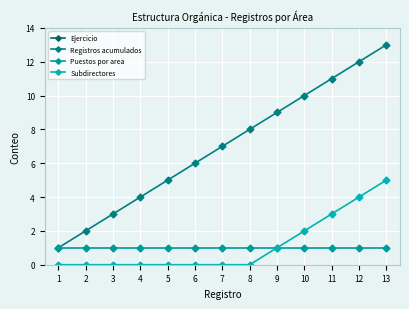

Reading left to right, what are all the values shown in this chart?

Ejercicio: 2021	2021	2021	2021	2021	2021	2021	2021	2021	2021	2021	2021	2021
Registros acumulados: 1	2	3	4	5	6	7	8	9	10	11	12	13
Puestos por area: 1	1	1	1	1	1	1	1	1	1	1	1	1
Subdirectores: 0	0	0	0	0	0	0	0	1	2	3	4	5